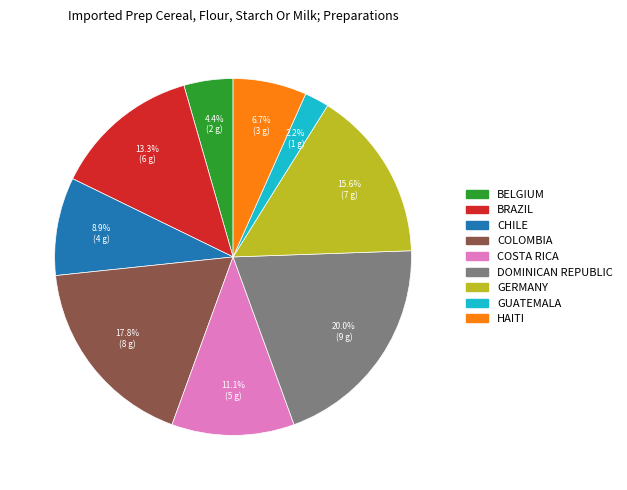

Is there any slice that represents more than half of the pie?

No